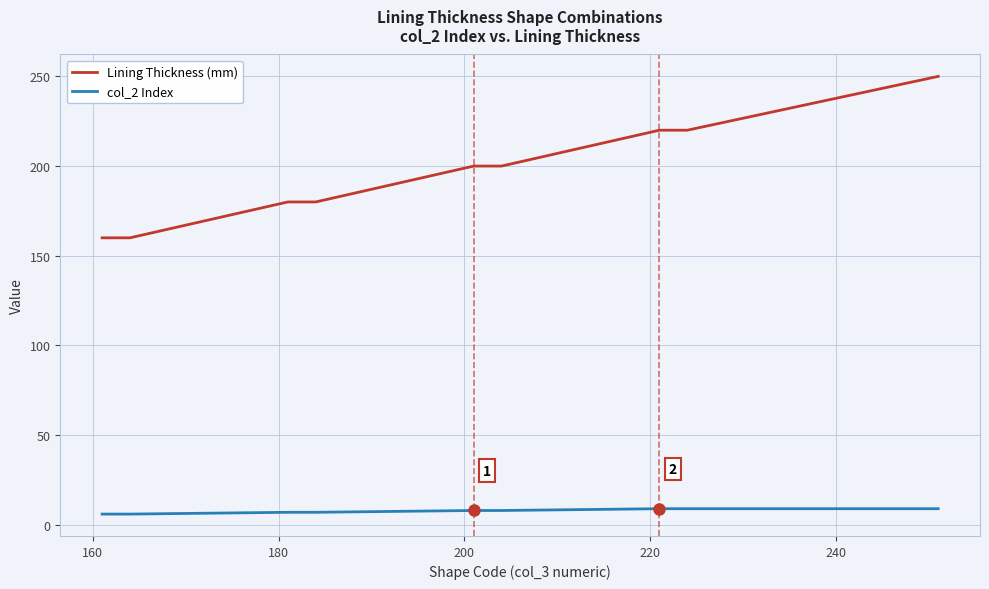

What is the maximum value shown in the chart?

250